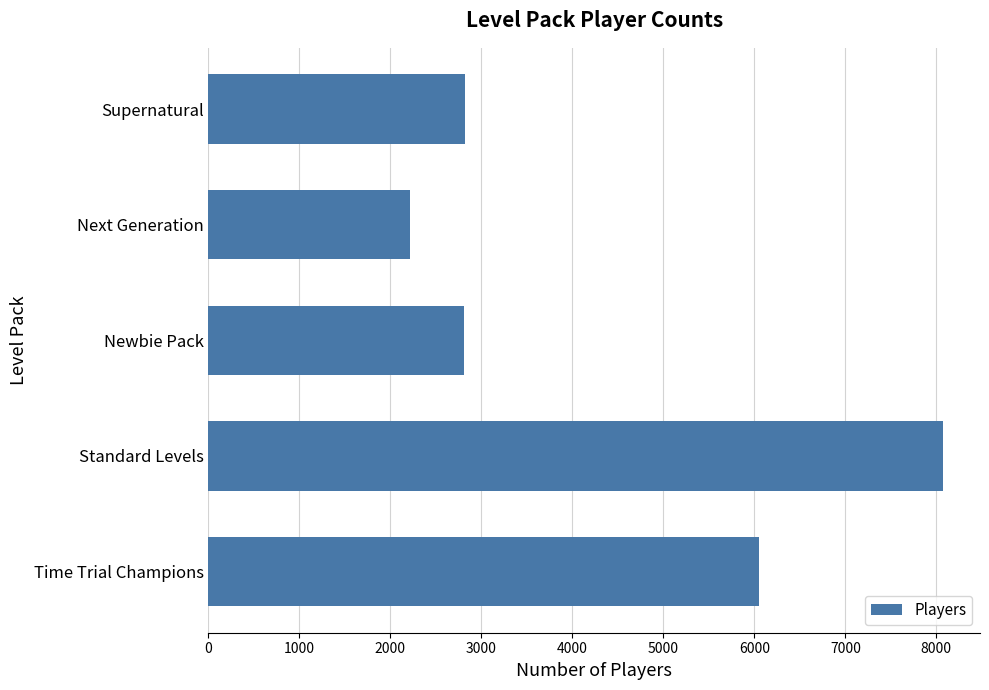

The value at Standard Levels is 8076. True or false?

True